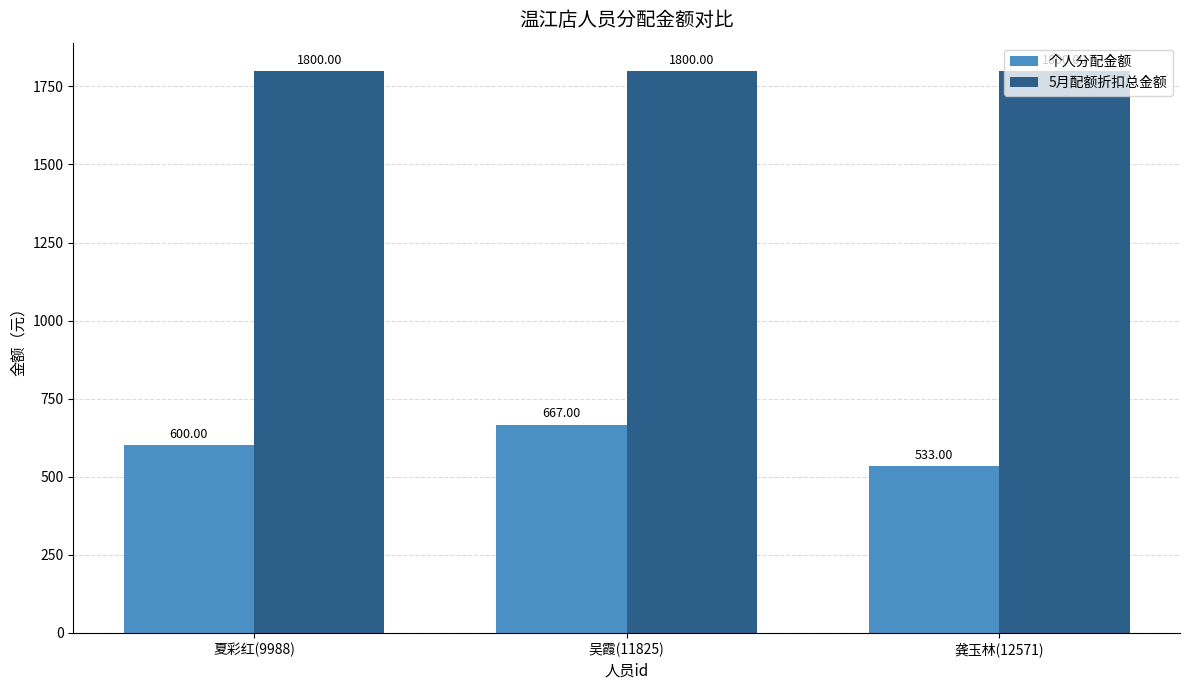

Is the value of 个人分配金额 at 夏彩红(9988) greater than the value of 5月配额折扣总金额 at 吴霞(11825)?

No